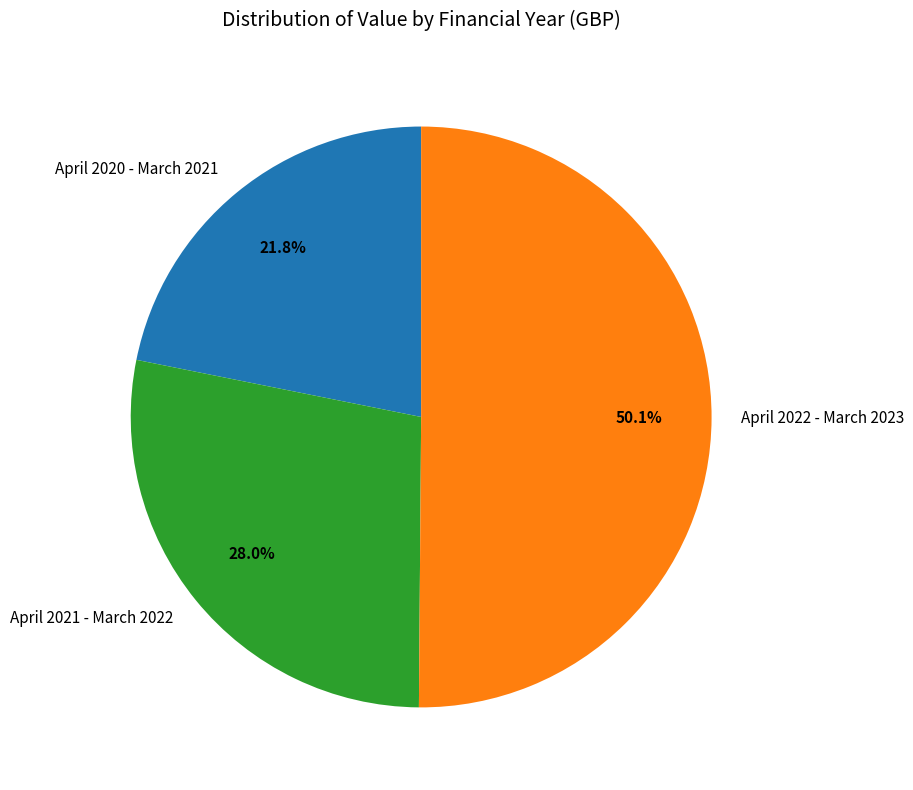

What percentage is NOT represented by April 2020 - March 2021?

78.2%